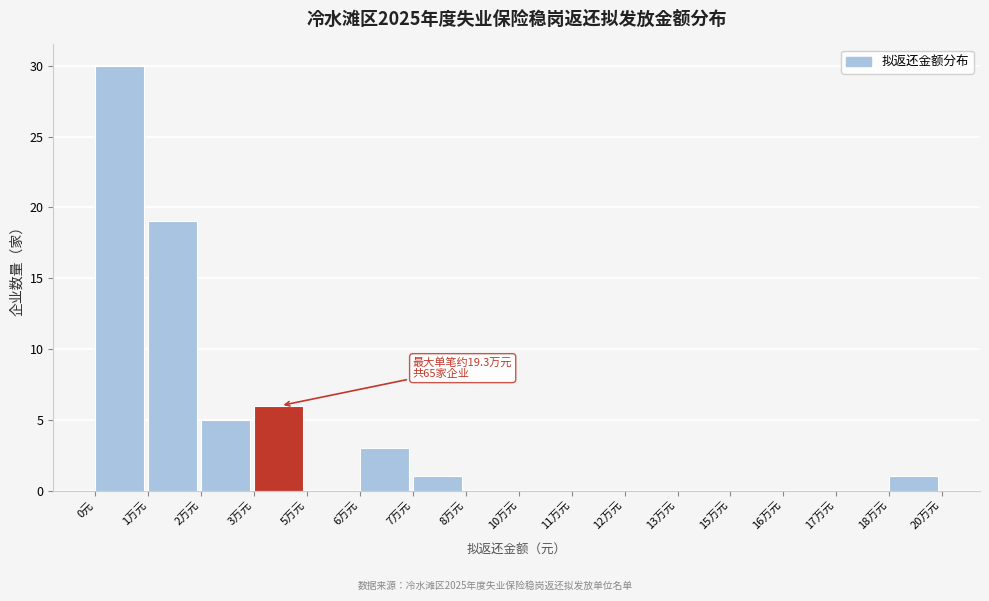

Reading right to left, extract all data points from this chart.

18万元=1	17万元=0	16万元=0	15万元=0	13万元=0	12万元=0	11万元=0	10万元=0	8万元=0	7万元=1	6万元=3	5万元=0	3万元=6	2万元=5	1万元=19	0元=30